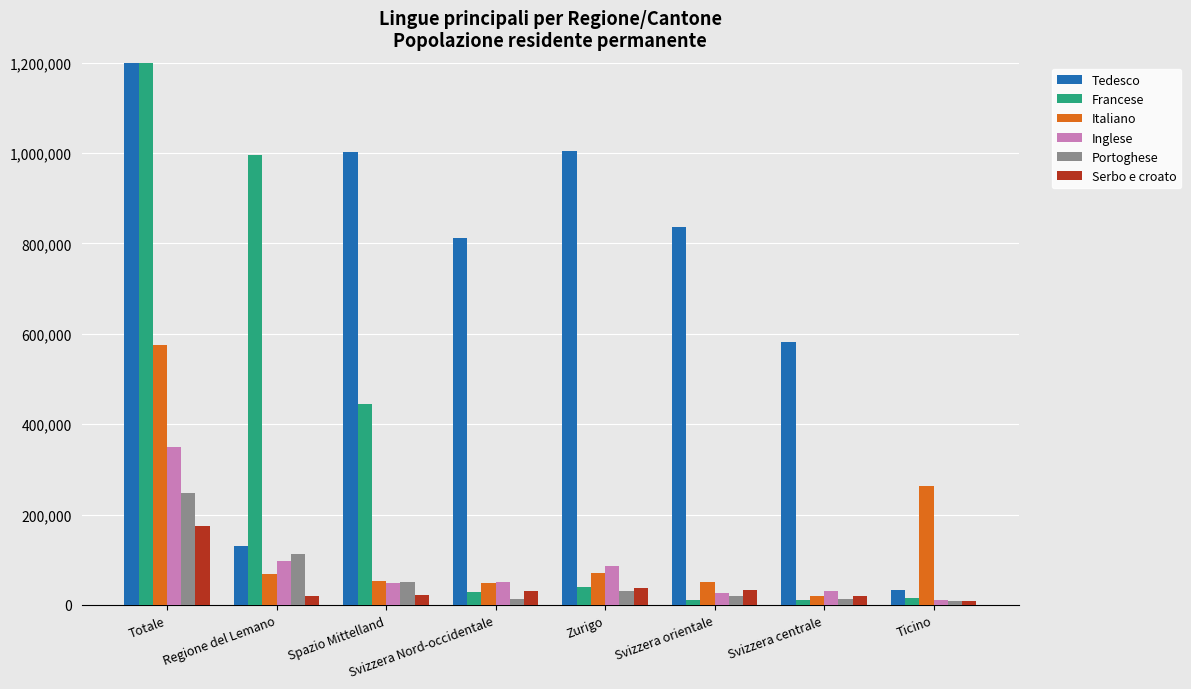

What is the difference between the Tedesco values at Ticino and Totale?

4368153